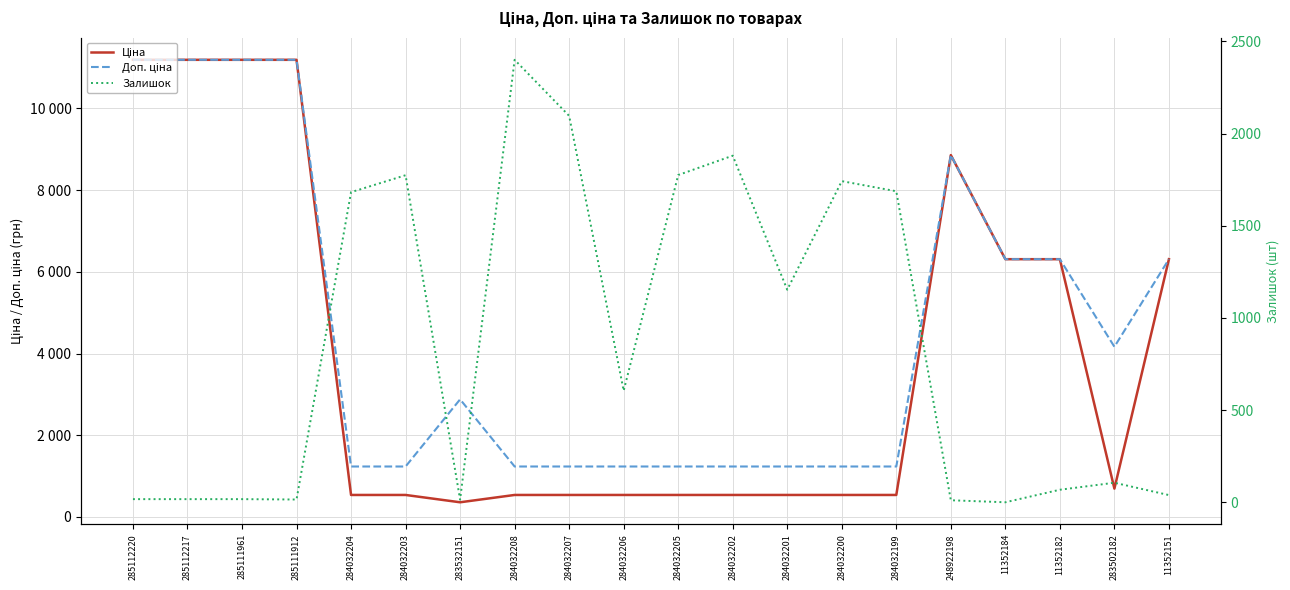

What is the total value across all series at 284032200?

3516.4